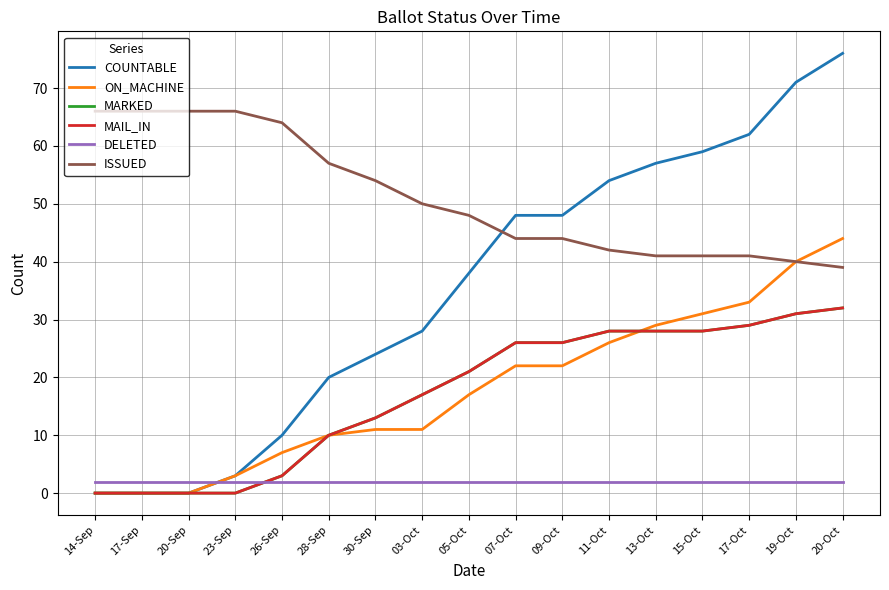

What position from the left is 14-Sep?

1